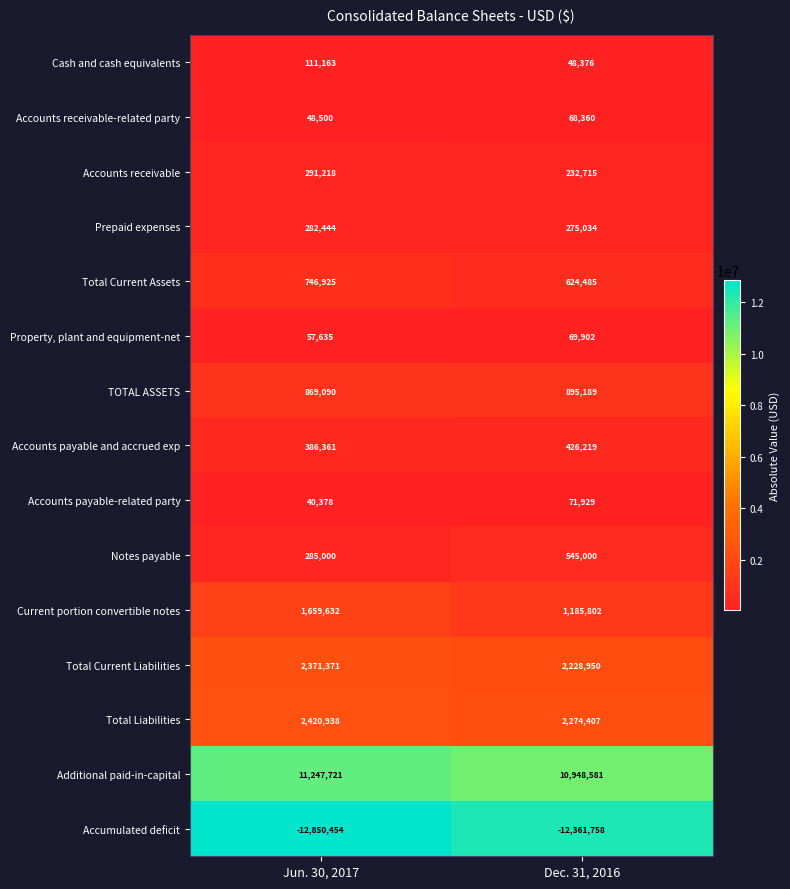

The Total Liabilities series shows 548901 at Jun. 30, 2017. True or false?

False